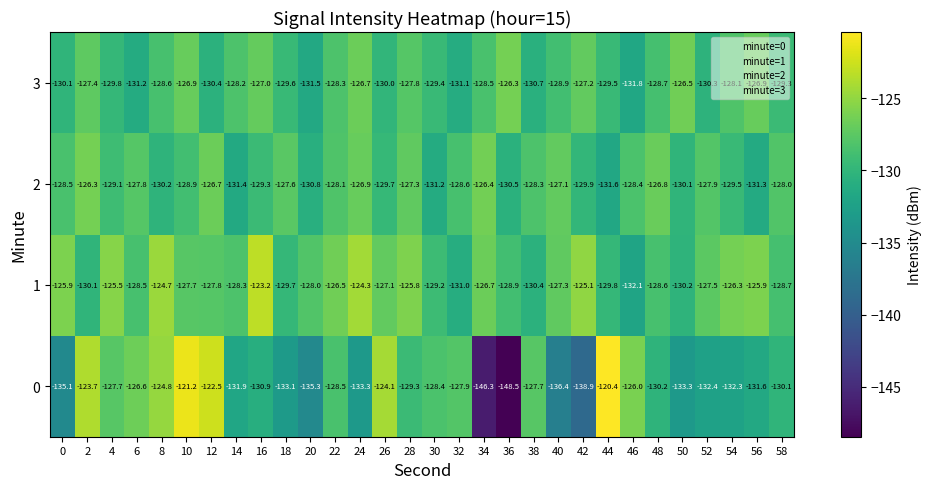

Between 34 and 36, which series saw the biggest shift?

2